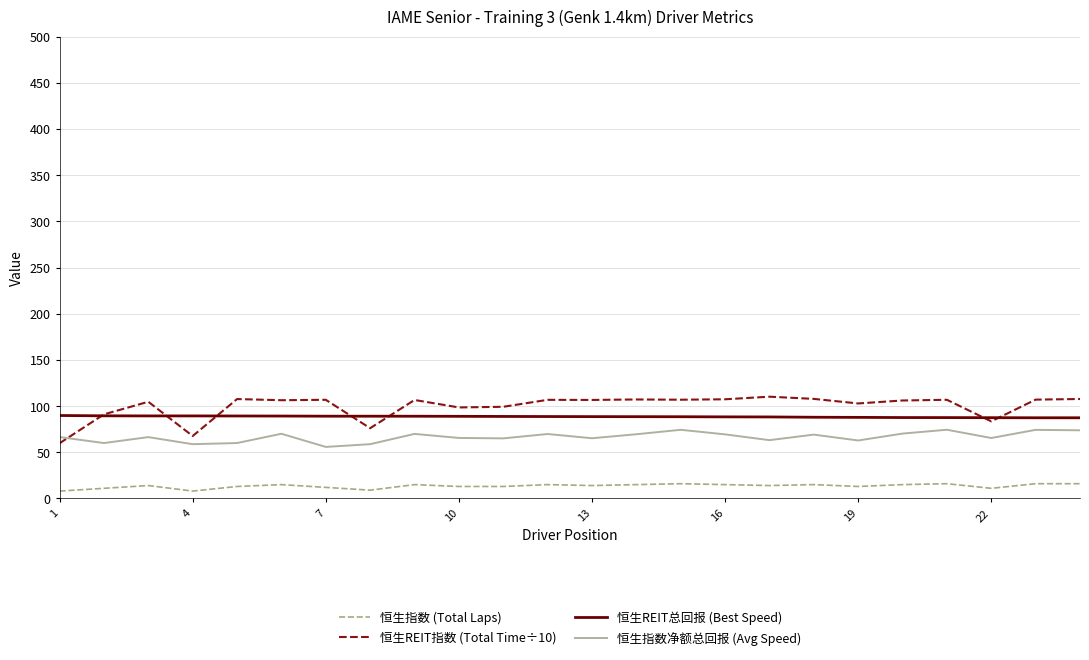

True or false: 恒生指数净额总回报 (Avg Speed) and 恒生指数 (Total Laps) intersect in this chart.

False